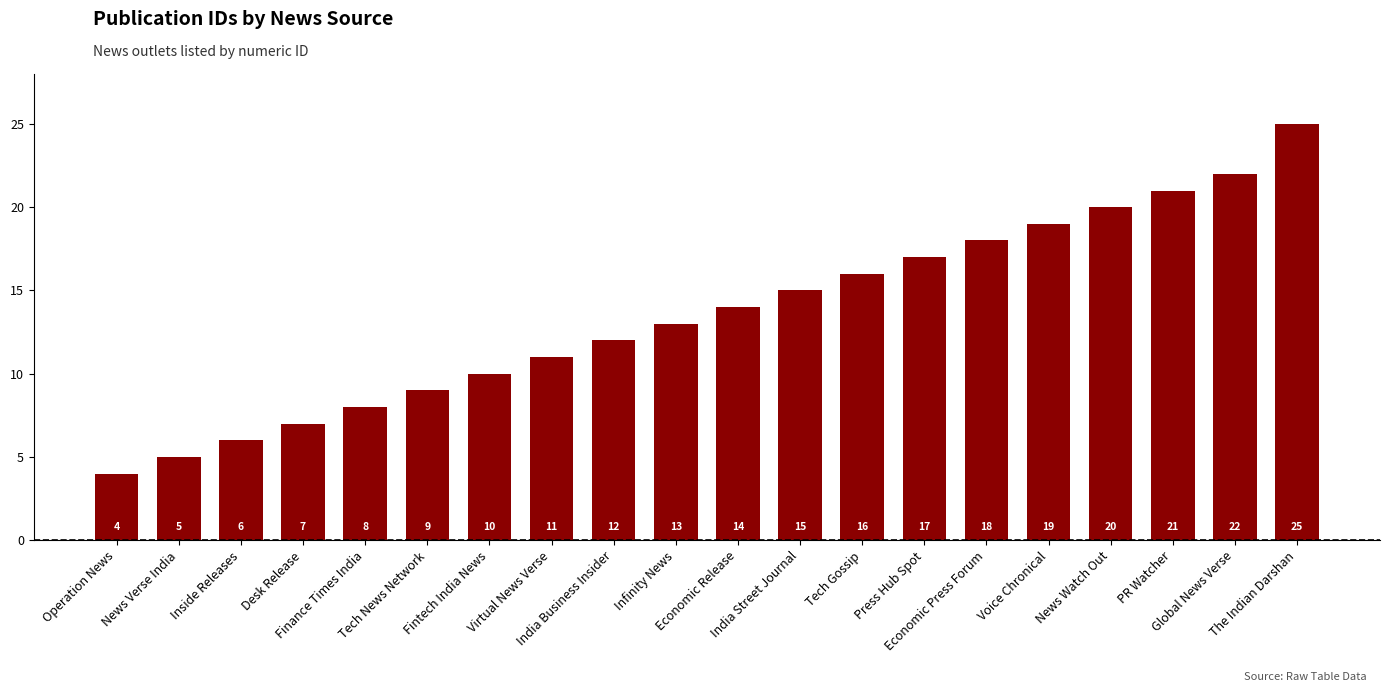

Which has a higher value, Tech Gossip or Desk Release?

Tech Gossip